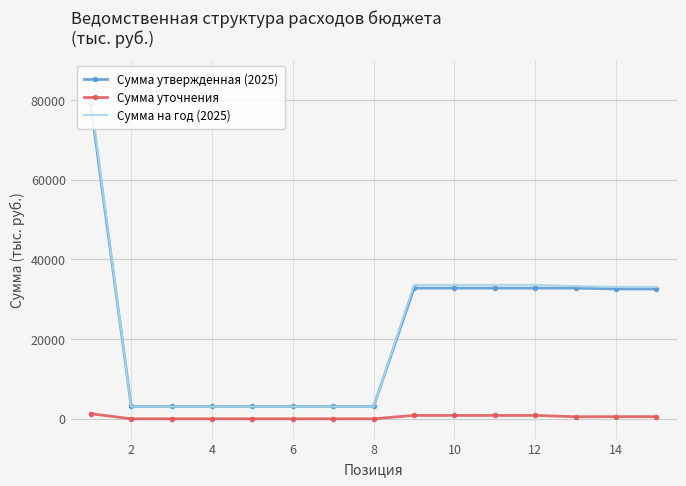

Which series has the largest range (max minus min)?

Сумма на год (2025)